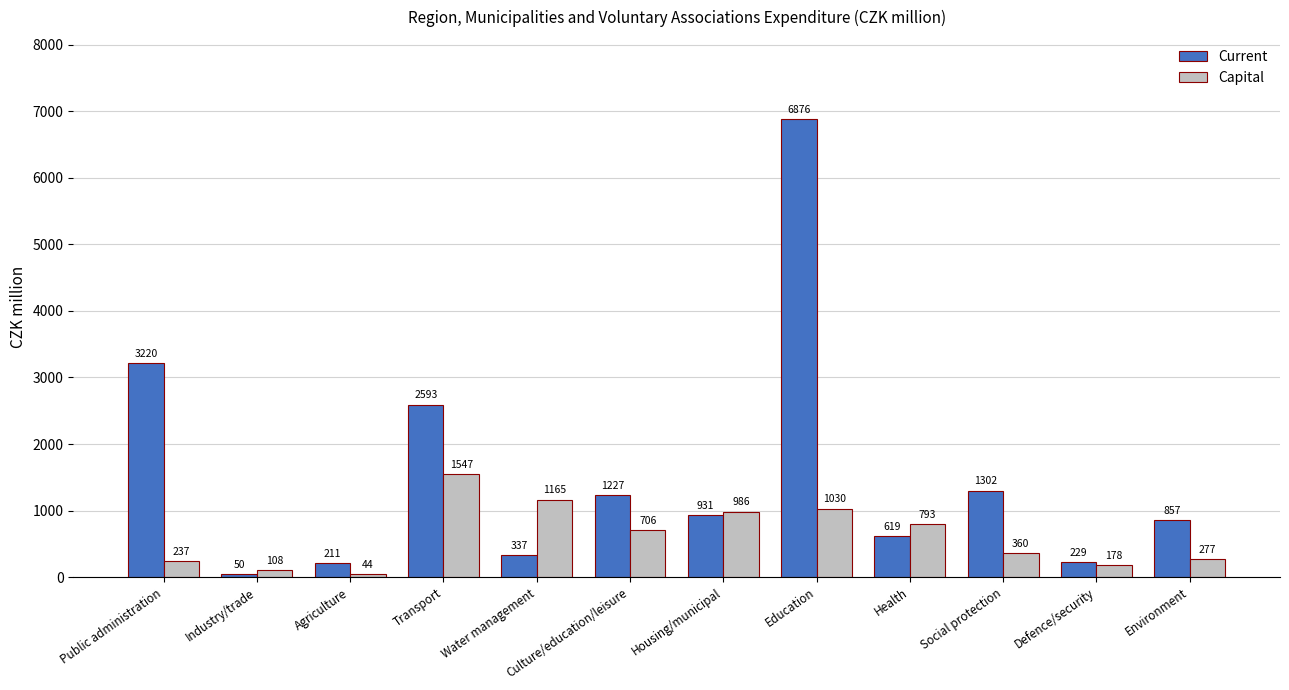

List the series in order of their overall mean, highest first.

Current, Capital